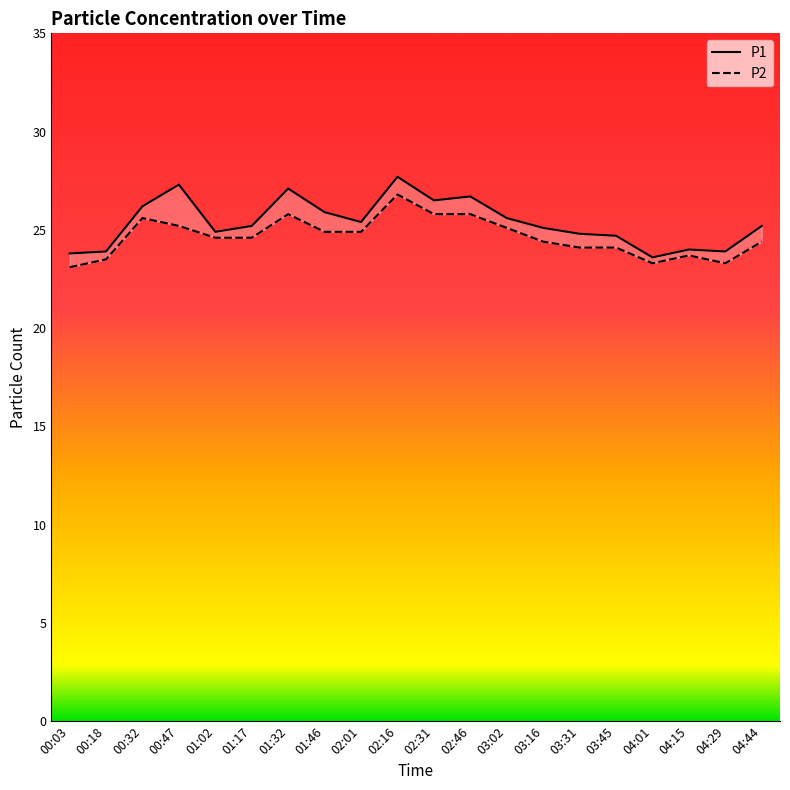

The P1 series shows 7.4 at 00:18. True or false?

False